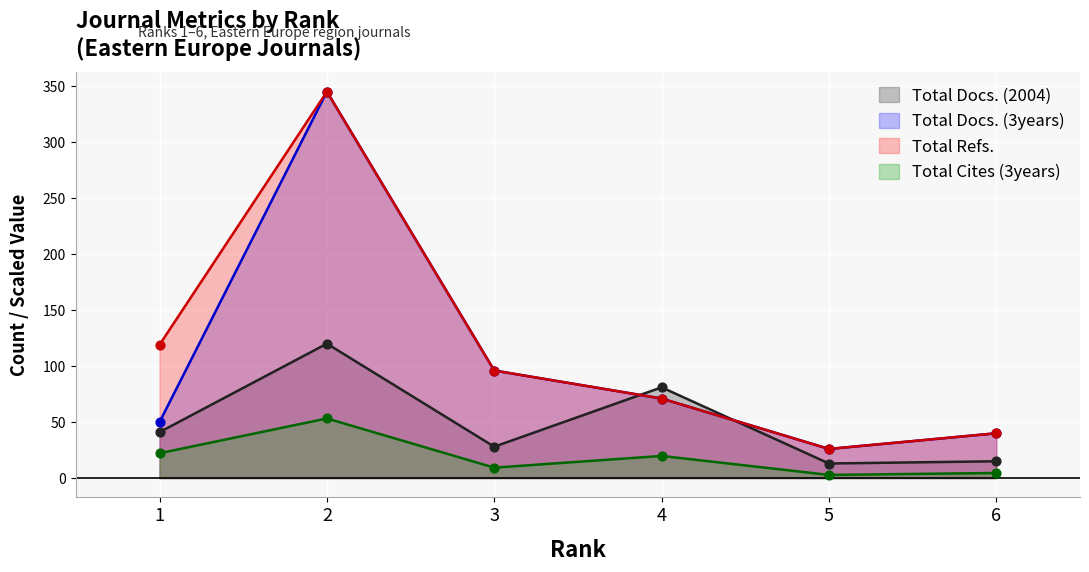

What are all the series names shown in the legend?

Total Docs. (2004), Total Docs. (3years), Total Refs., Total Cites (3years)